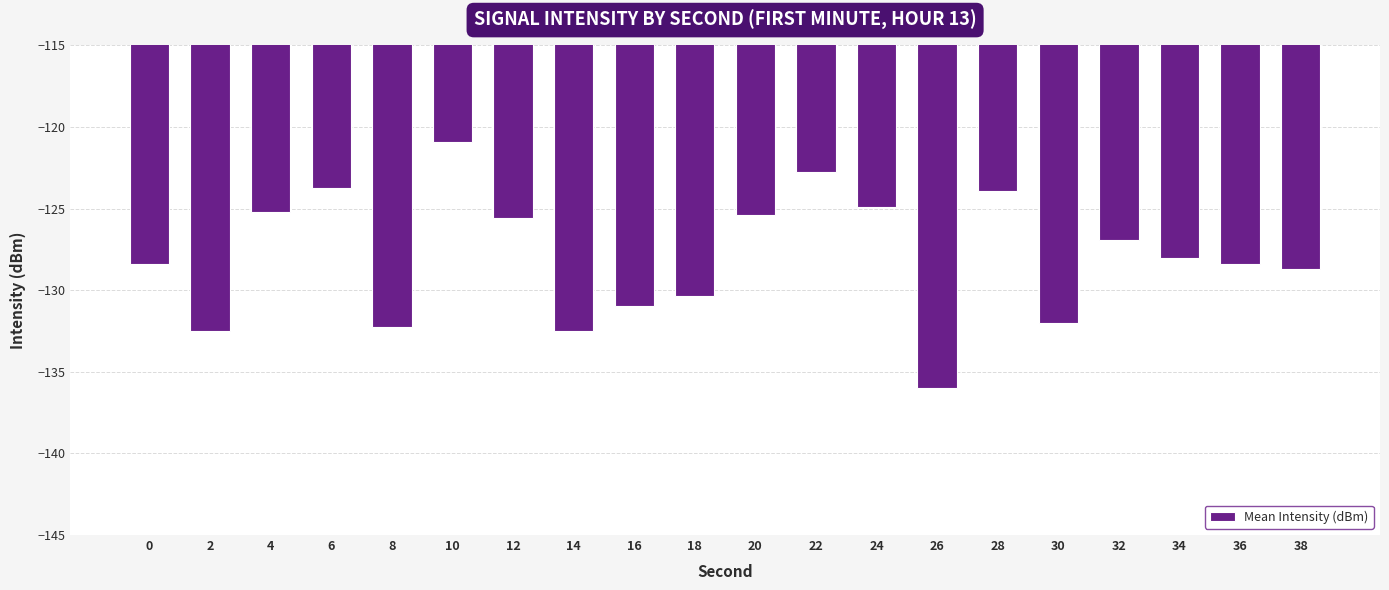

What is the value of the 1st bar from the left?

-128.4